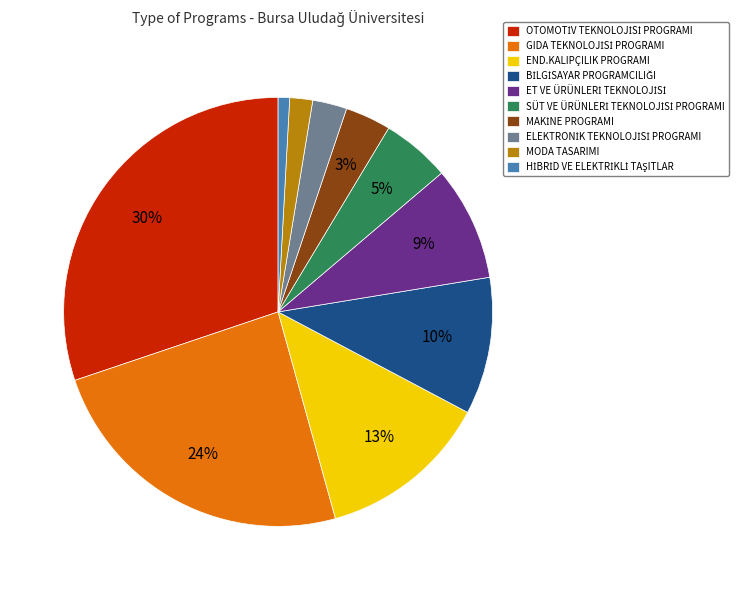

Count the number of slices in the pie.

10